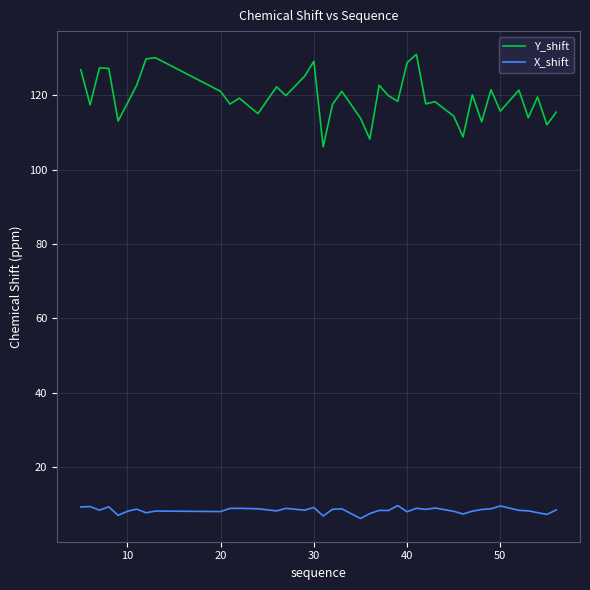

In Y_shift, how many points are higher than both neighbors (excluding endpoints)?

13